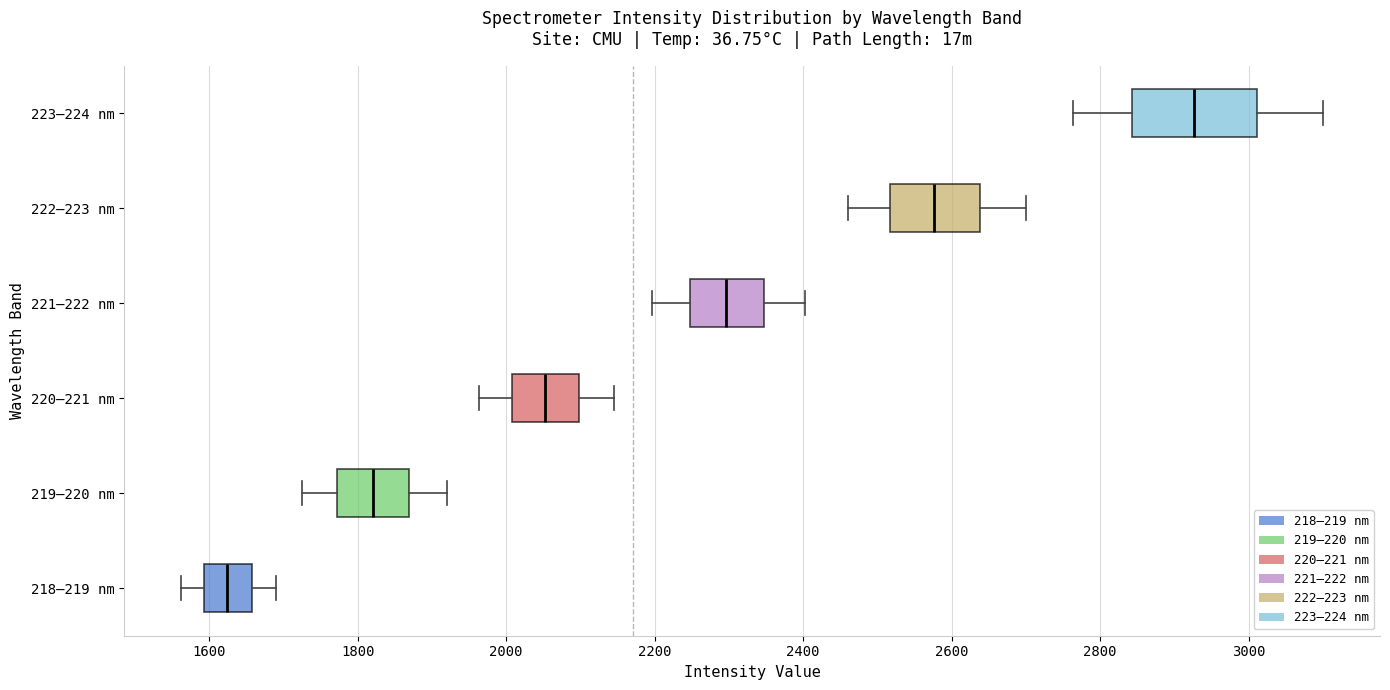

Where is the left edge of the box for 219–220 nm on the x-axis? The values are not printed on the chart, so give them approximately, as read against the axis.

1780